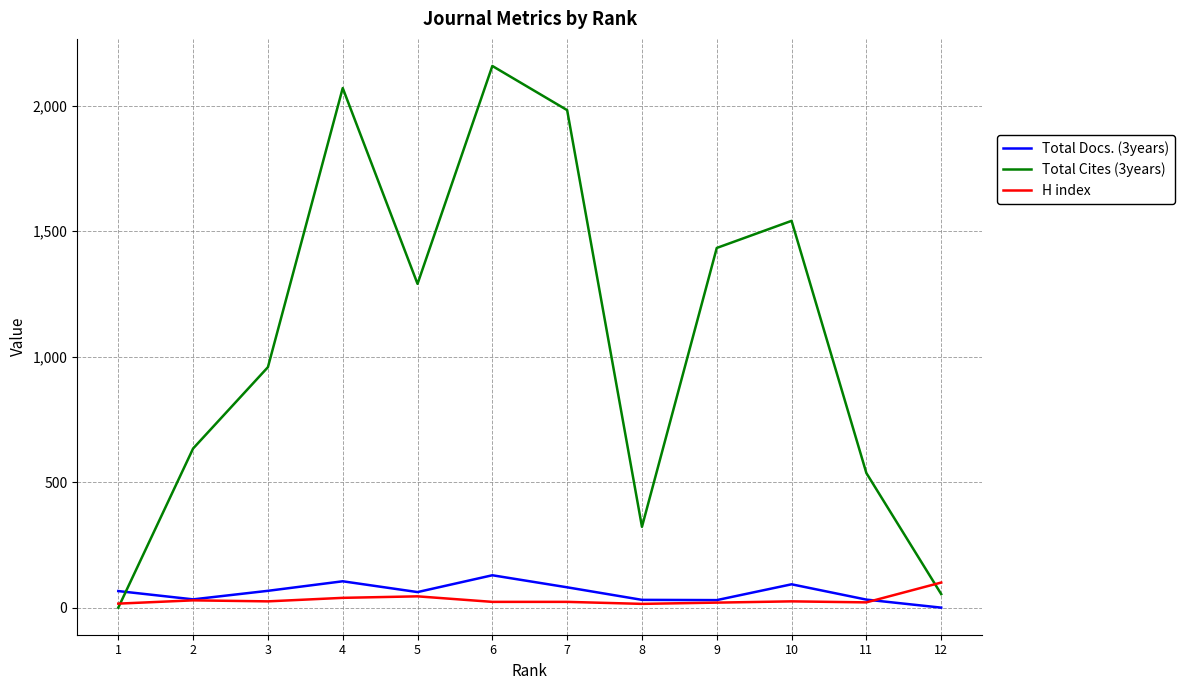

True or false: Total Cites (3years) has more than 0 interior local peaks.

True